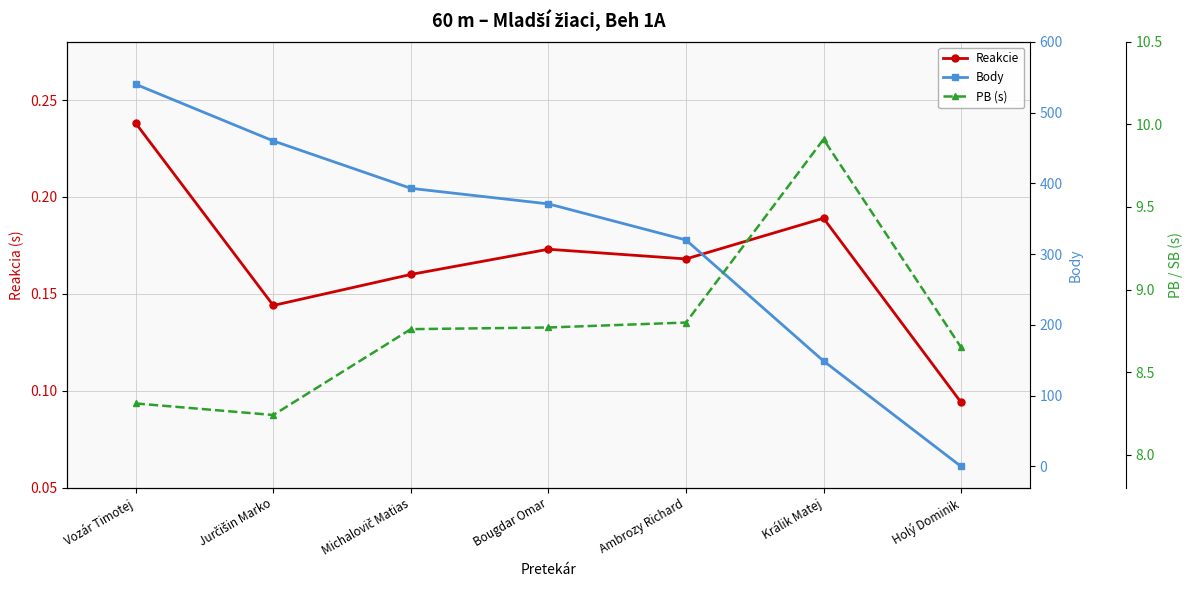

What is the minimum value for Reakcie?

0.1